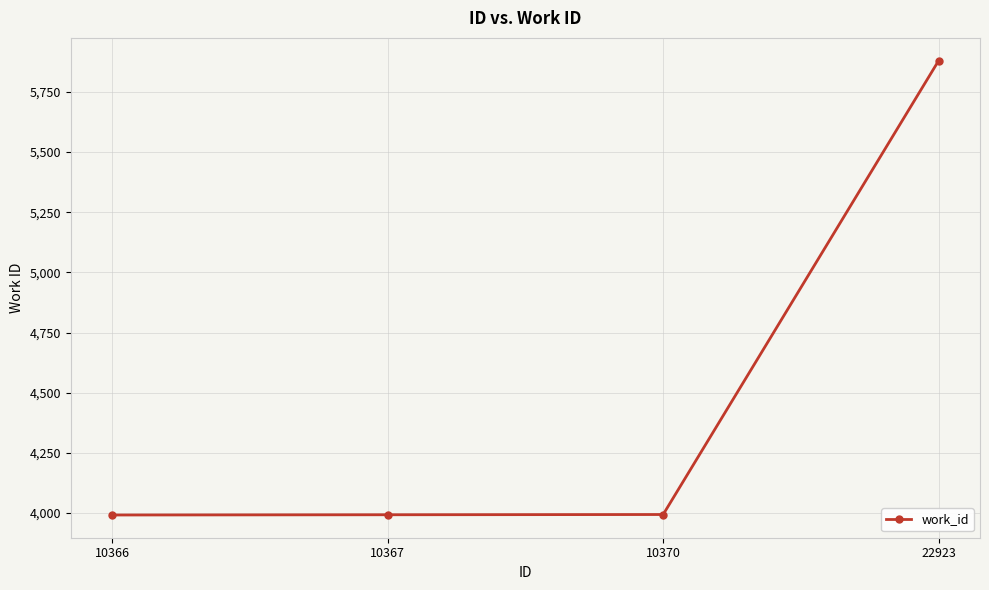

What is the sum of all values?

17859